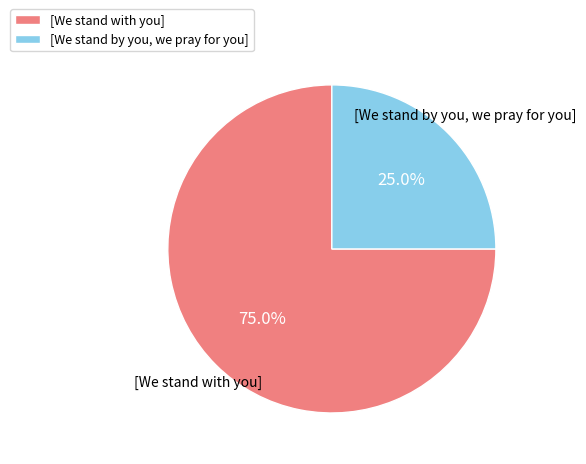

Count the number of slices in the pie.

2